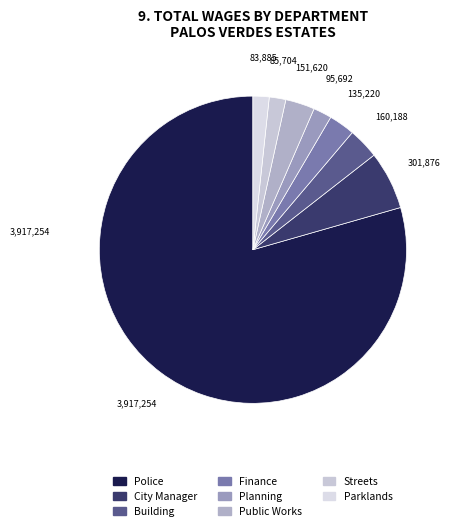

What is the largest slice in the pie chart?

Police